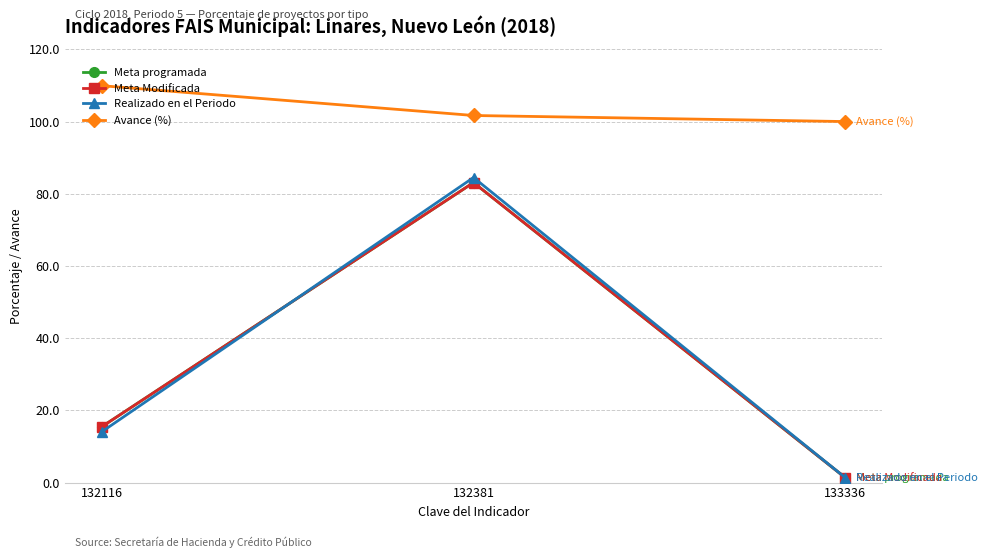

Does the chart have visible grid lines?

Yes